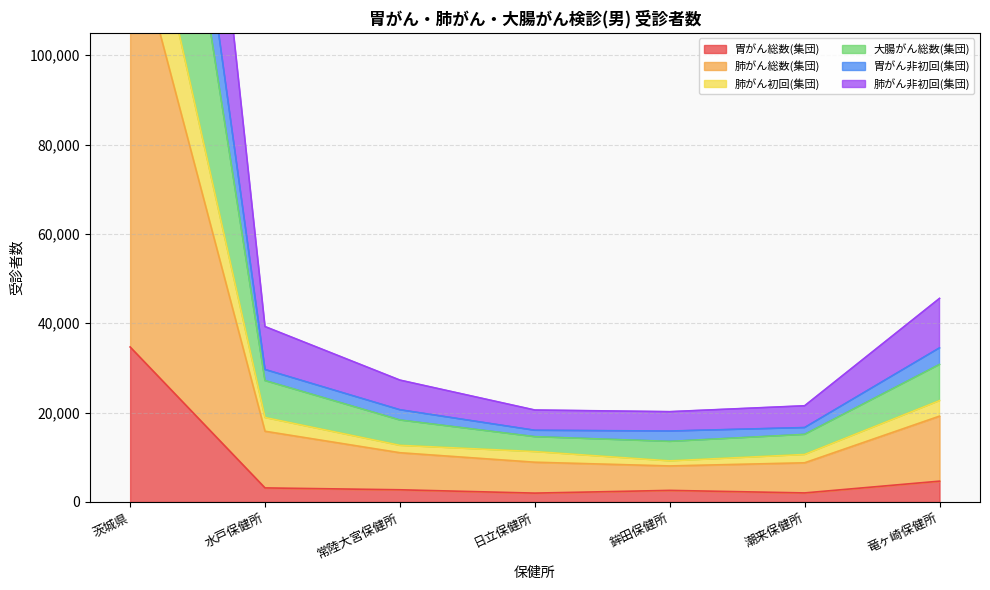

The 胃がん総数(集団) series shows 34696 at 茨城県. True or false?

True